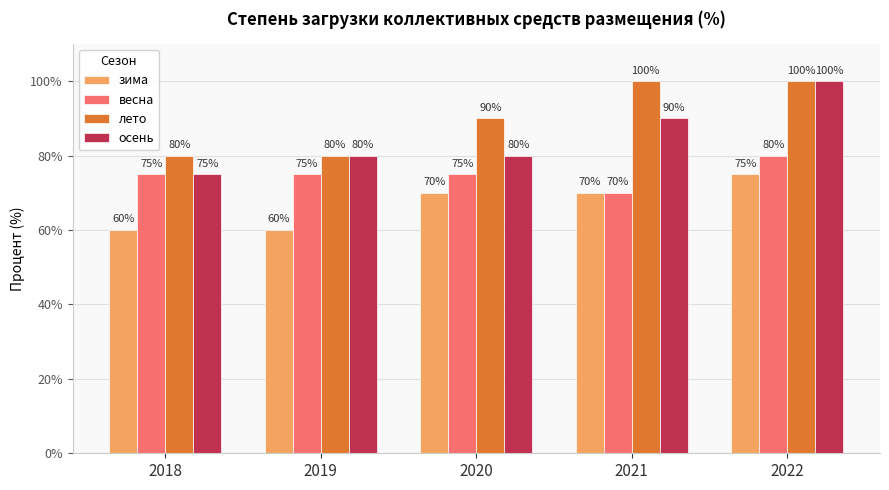

What is the difference between the highest and lowest values at 2021?

30